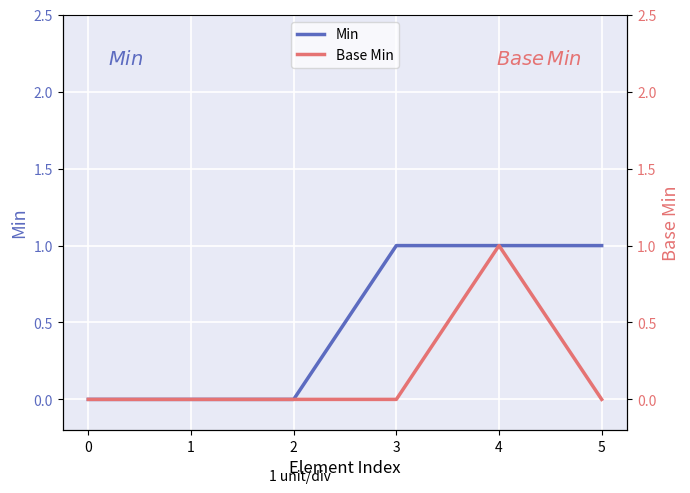

Is this an area chart (filled region under the line)?

No